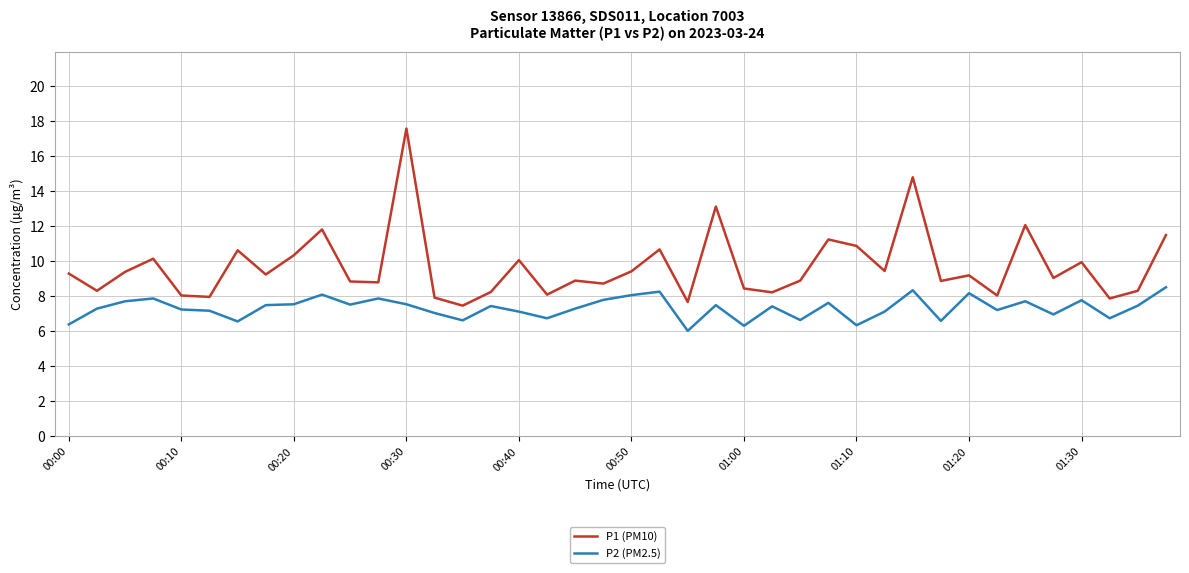

List the series in order of their peak value, highest first.

P1 (PM10), P2 (PM2.5)